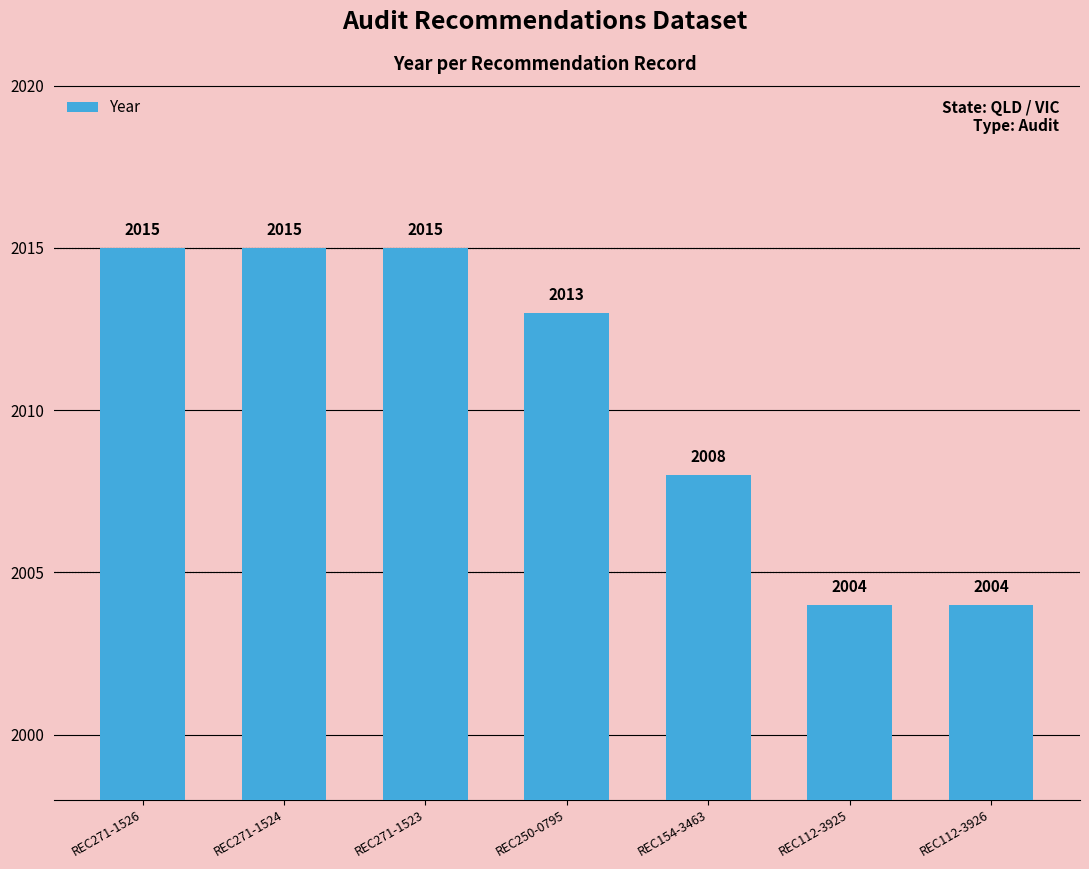

What position from the right is REC271-1526?

7